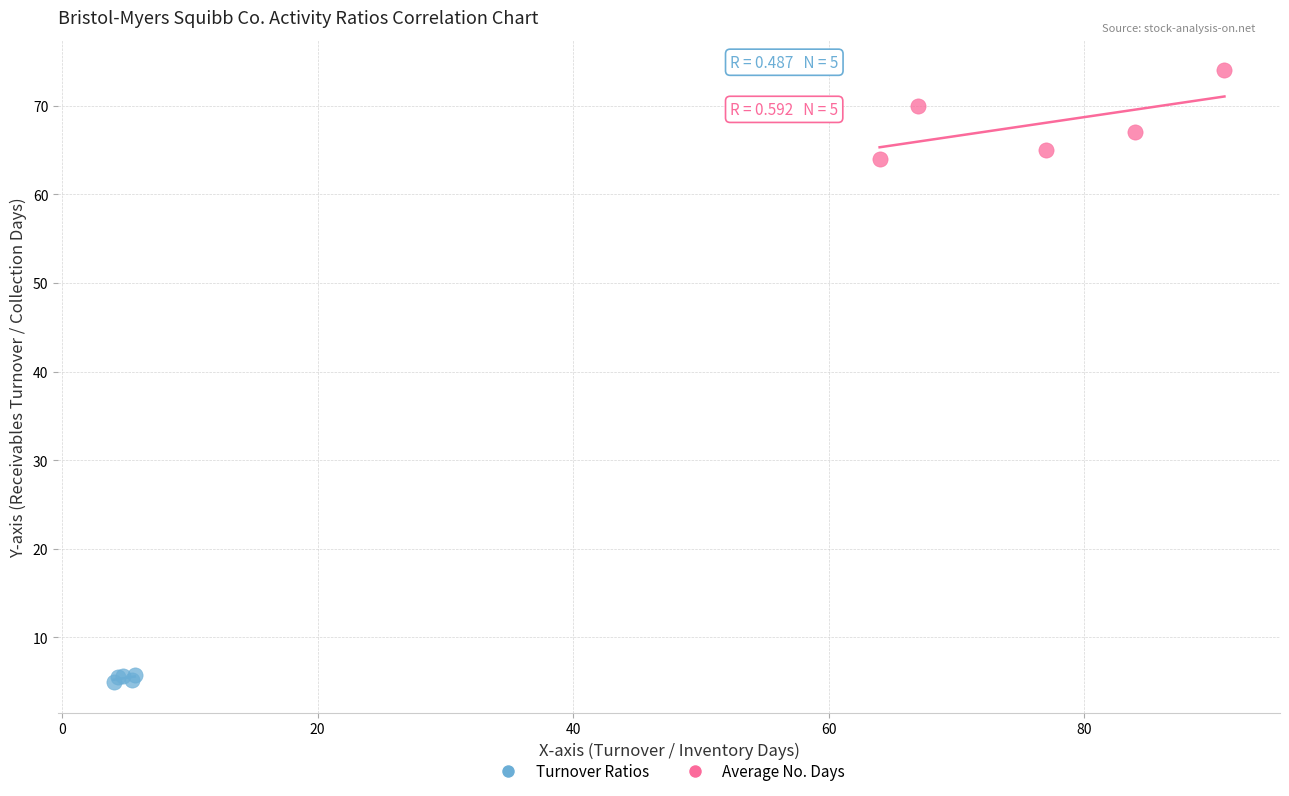

Which series reaches the minimum Y coordinate?

Turnover Ratios